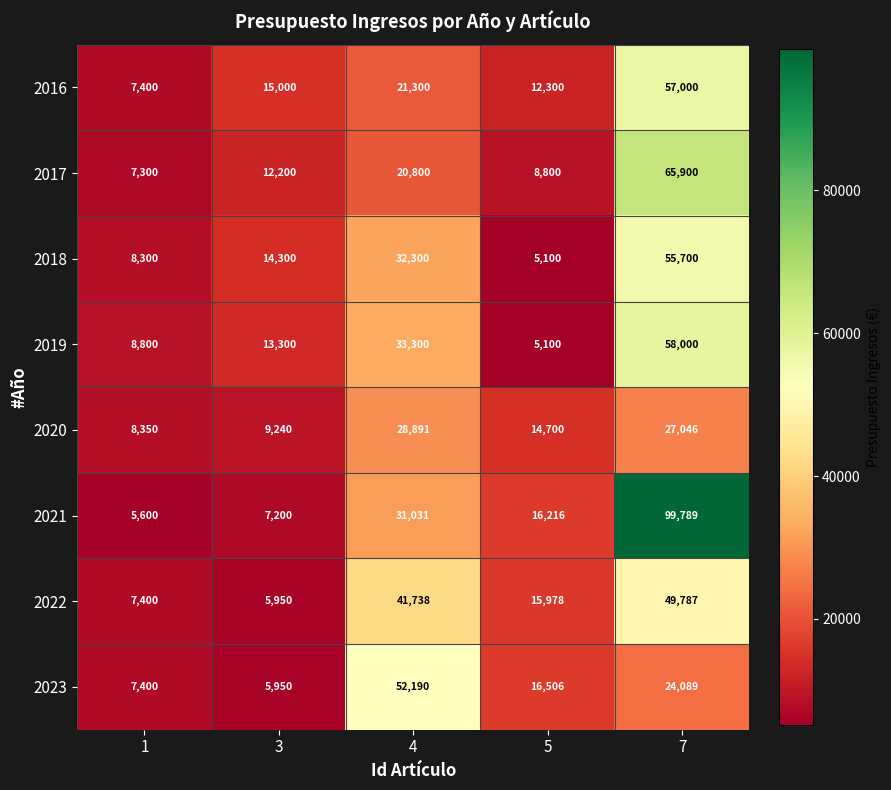

The value of 2019 at 5 is 9025. True or false?

False